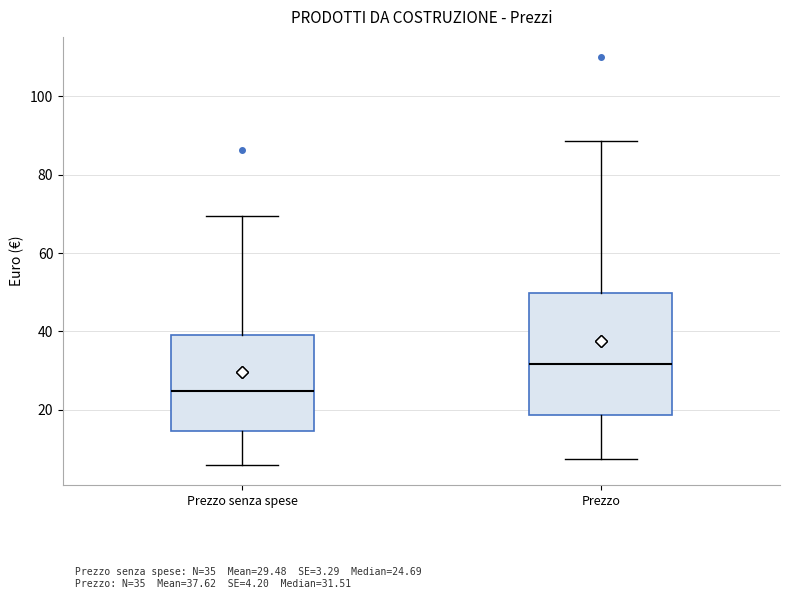

Which box has the lowest median line?

Prezzo senza spese